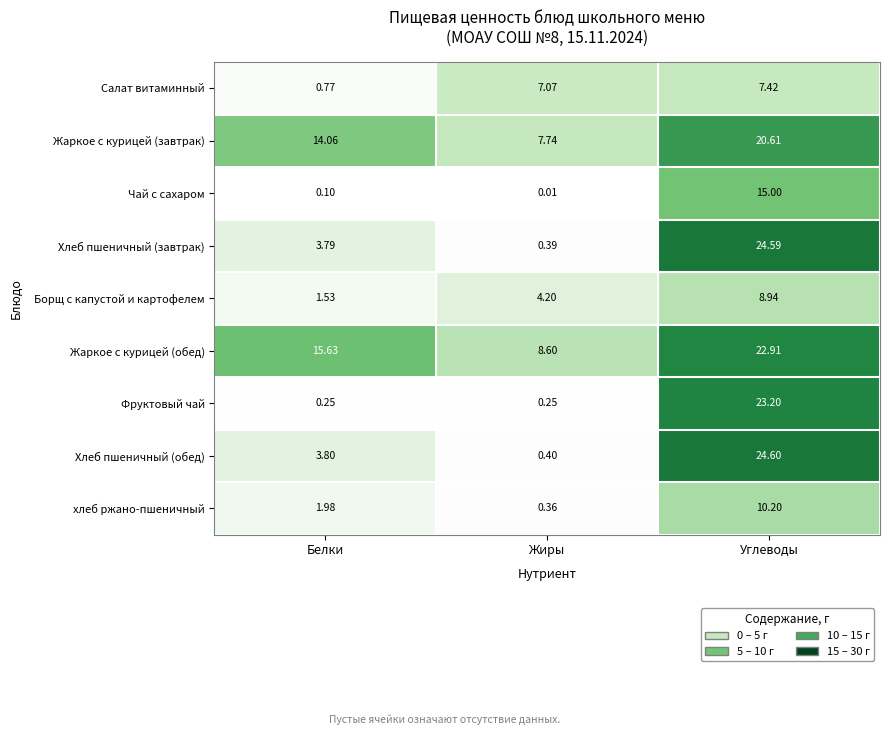

List the series in order of their peak value, lowest first.

Салат витаминный, Борщ с капустой и картофелем, хлеб ржано-пшеничный, Чай с сахаром, Жаркое с курицей (завтрак), Жаркое с курицей (обед), Фруктовый чай, Хлеб пшеничный (завтрак), Хлеб пшеничный (обед)